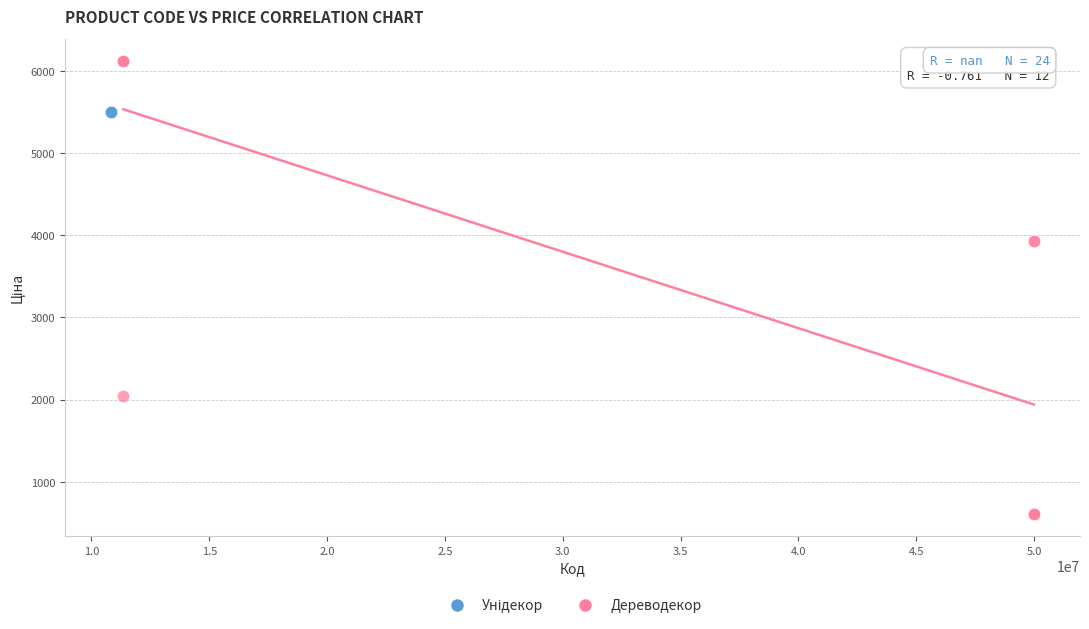

Which series reaches the maximum Y coordinate?

Дереводекор